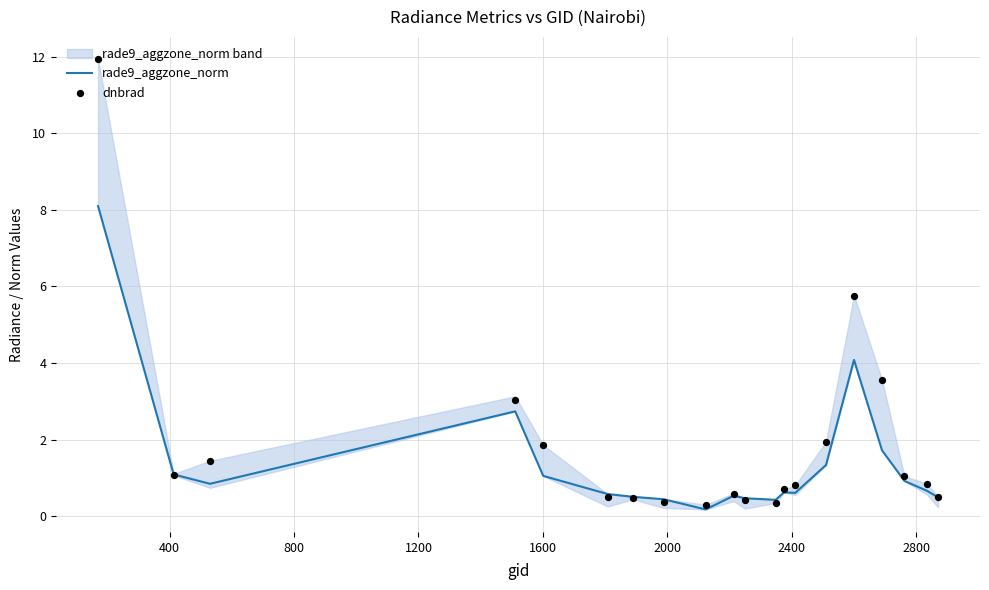

Which series contains the lowest Y value?

rade9_aggzone_norm